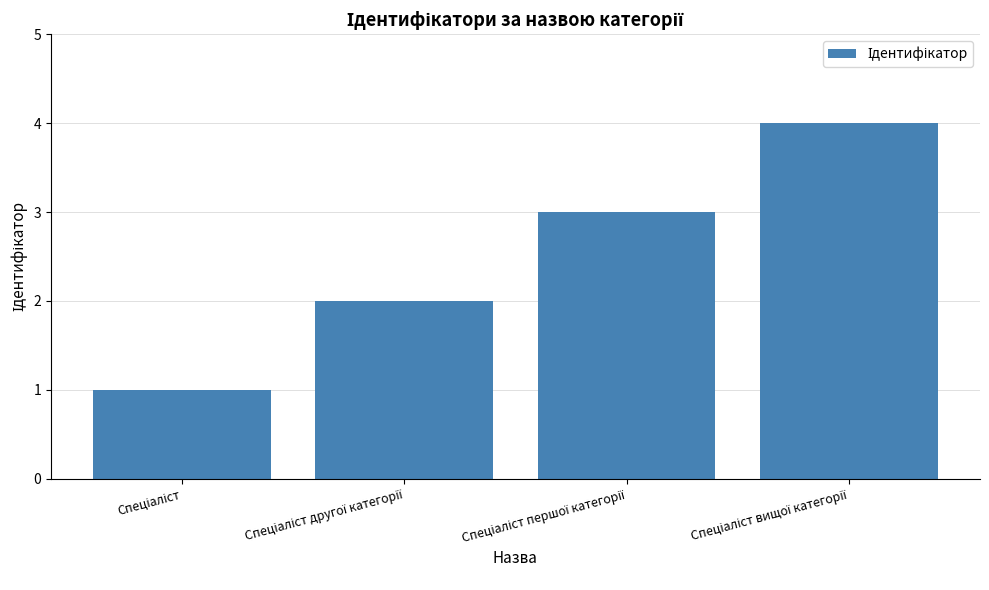

What is the sum of all values?

10